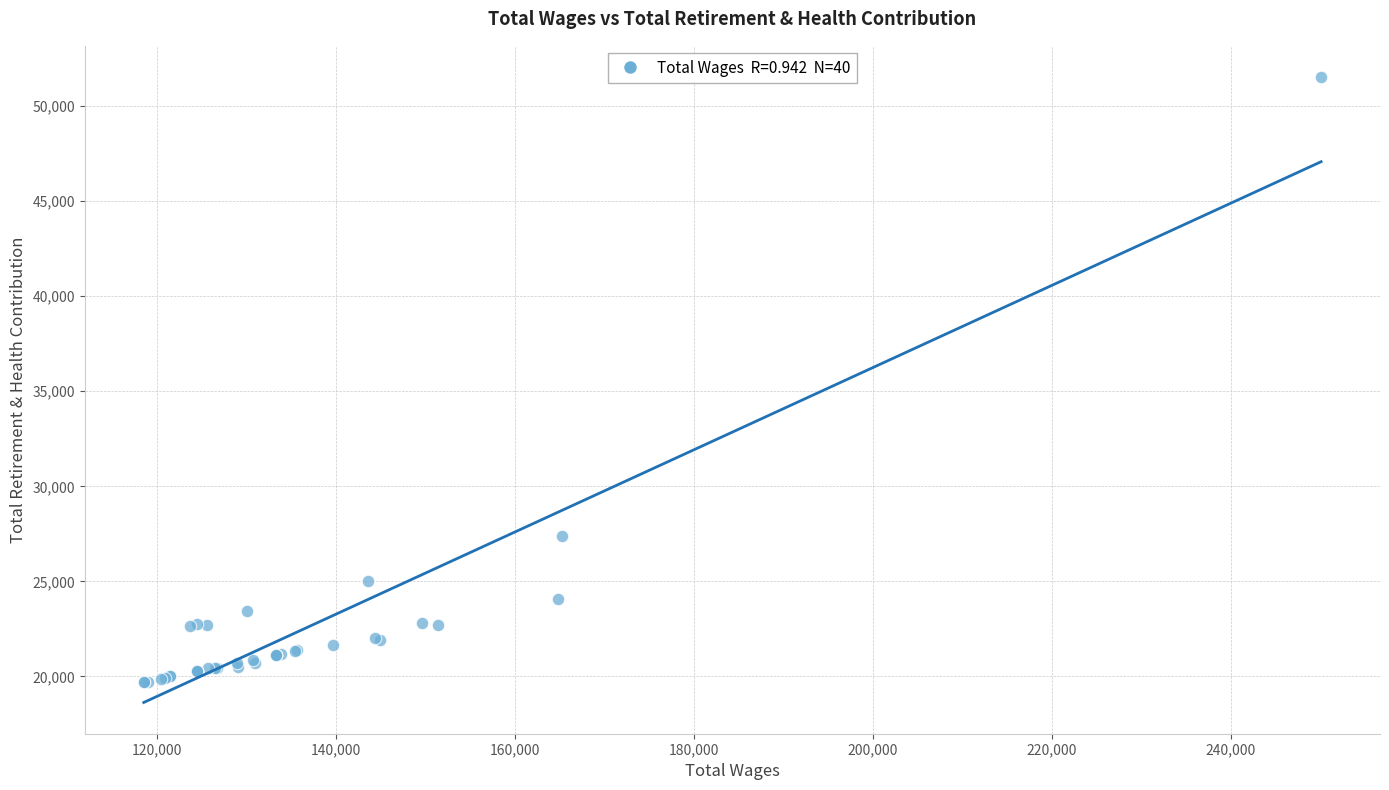

What Y value in the scatter plot is closest to 35602?

27410